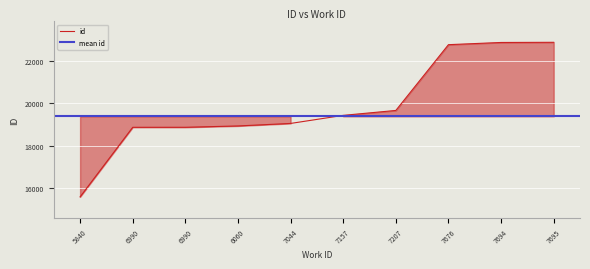

Between 7207 and 7695, which is larger?

7695